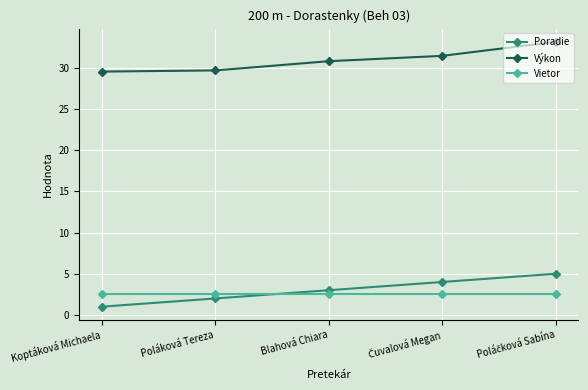

What is the value of the Výkon point at the 1st from the left?

29.5